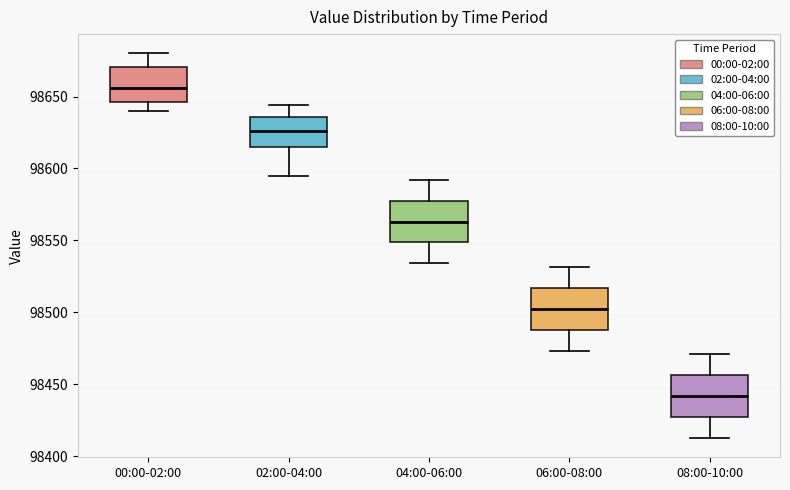

Which box has the lowest median line?

08:00-10:00